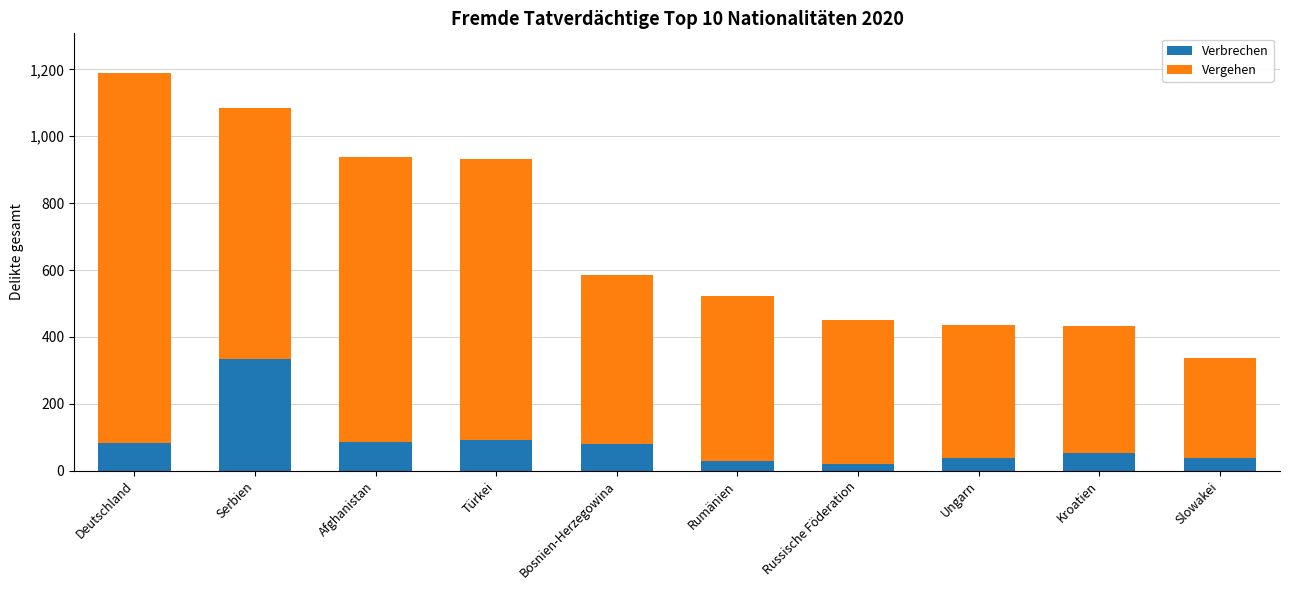

The value of Verbrechen at Serbien is 82. True or false?

False